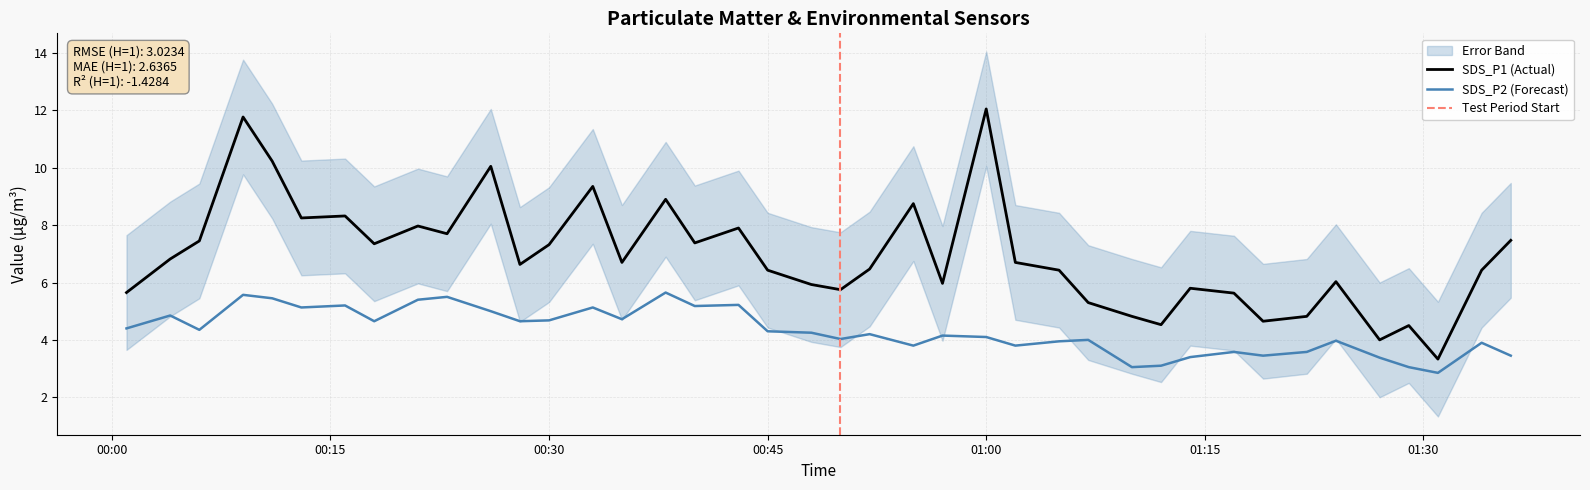

What is the lowest value of the SDS_P1 (Actual) series?

3.3